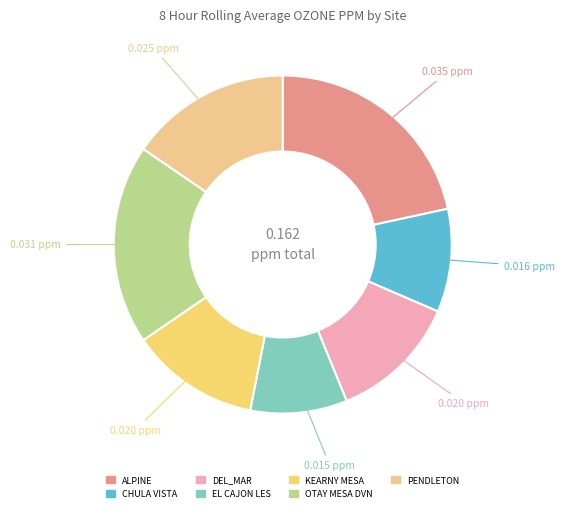

Which slice is the largest?

ALPINE